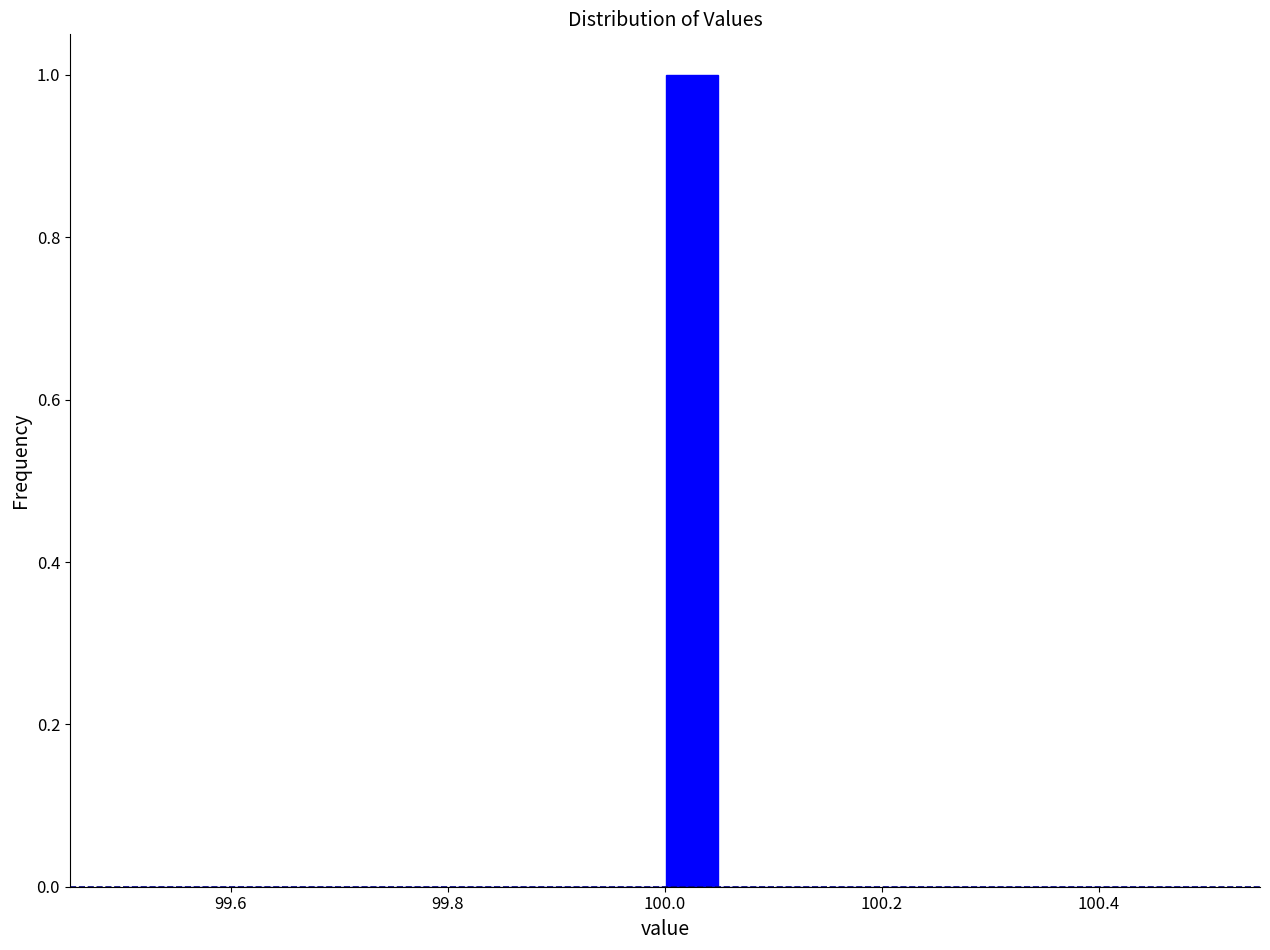

Around what value on the x-axis is the tallest bar? Give the approximate position of its centre, as read against the axis.

100.02